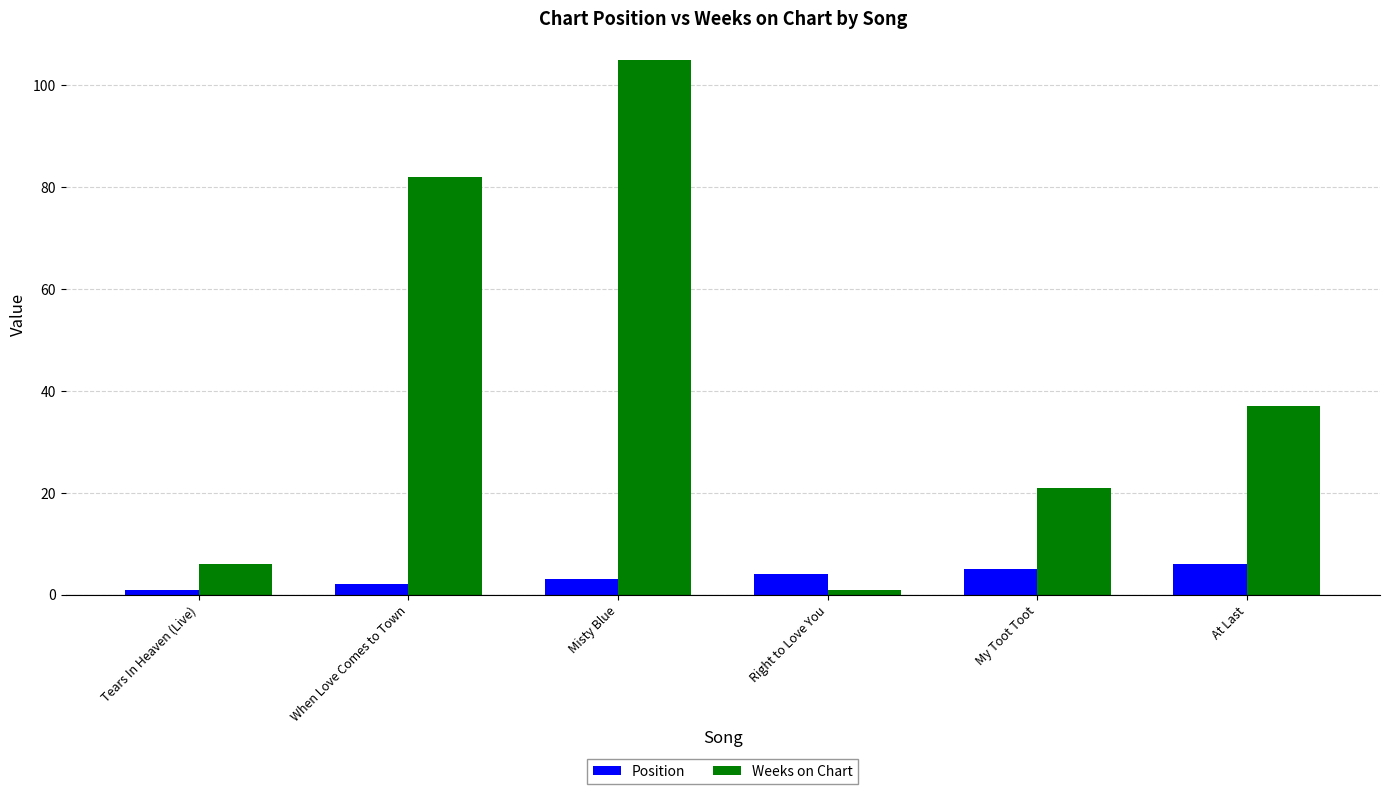

At which label is Weeks on Chart closest to 53?

At Last